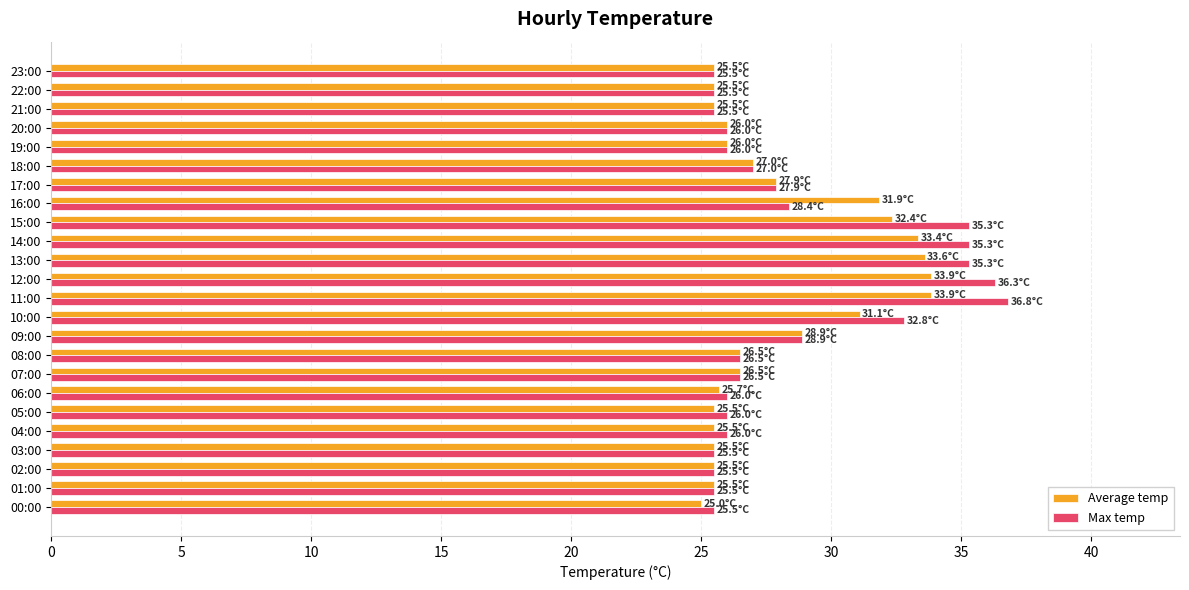

What is the difference between the second highest and second lowest values in the Max temp series?

10.8